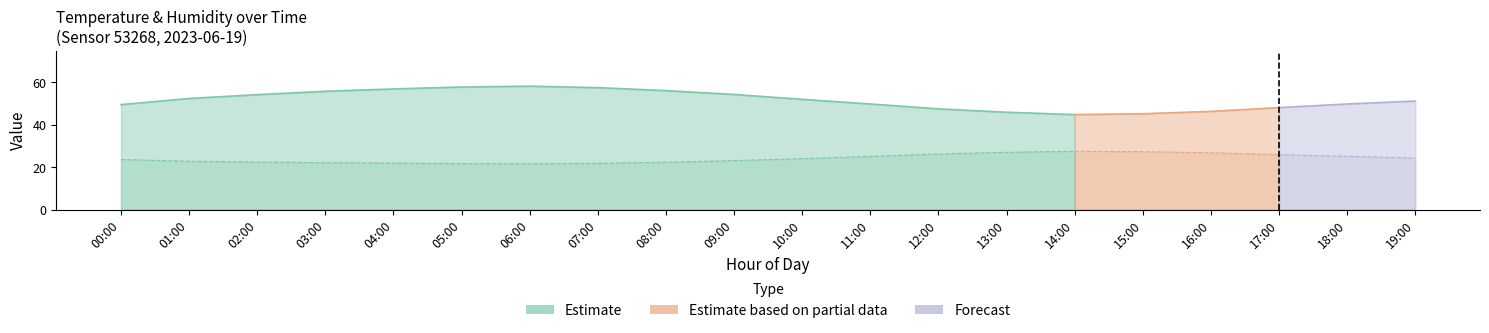

True or false: Temperature has more than 0 interior local peaks.

True